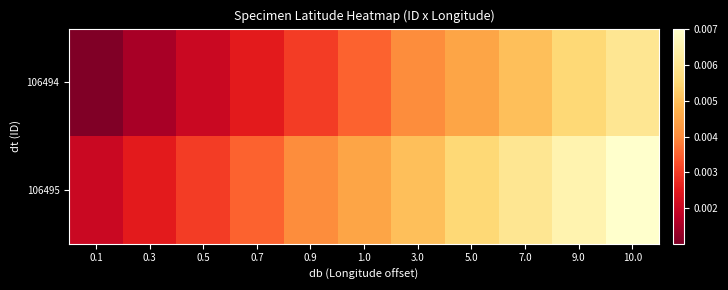

Reading right to left, transcribe all the data shown in this chart.

106494: 10.0=39.5	9.0=39.5	7.0=39.5	5.0=39.5	3.0=39.5	1.0=39.5	0.9=39.5	0.7=39.5	0.5=39.5	0.3=39.5	0.1=39.5
106495: 10.0=39.5	9.0=39.5	7.0=39.5	5.0=39.5	3.0=39.5	1.0=39.5	0.9=39.5	0.7=39.5	0.5=39.5	0.3=39.5	0.1=39.5